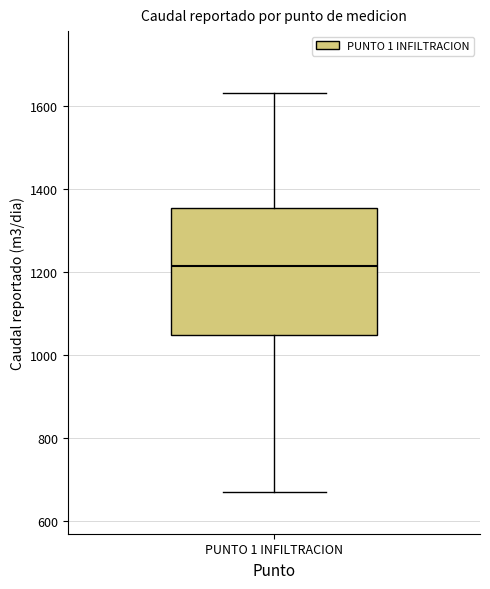

Transcribe this box plot: give where the median line is, the range the box spans, and where the two whiskers end, as read against the y-axis. The values are not printed on the chart, so give them approximately, as read against the axis.

median 1220, box 1040 to 1360, whiskers 660 to 1640